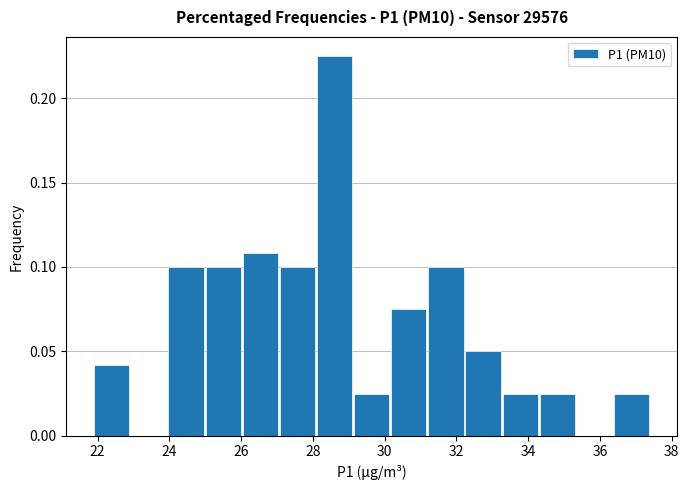

Reading left to right, transcribe this chart: for each bar, give the range it covers on the x-axis and its height. Neither the bar edges nor the heights are printed on the chart, so give them approximately, as read against the axes.

21.8 to 23.0: 0.040
23.0 to 24.0: 0
24.0 to 25.0: 0.100
25.0 to 26.0: 0.100
26.0 to 27.0: 0.110
27.0 to 28.0: 0.100
28.0 to 29.2: 0.225
29.2 to 30.2: 0.025
30.2 to 31.2: 0.075
31.2 to 32.2: 0.100
32.2 to 33.2: 0.050
33.2 to 34.2: 0.025
34.2 to 35.4: 0.025
35.4 to 36.4: 0
36.4 to 37.4: 0.025